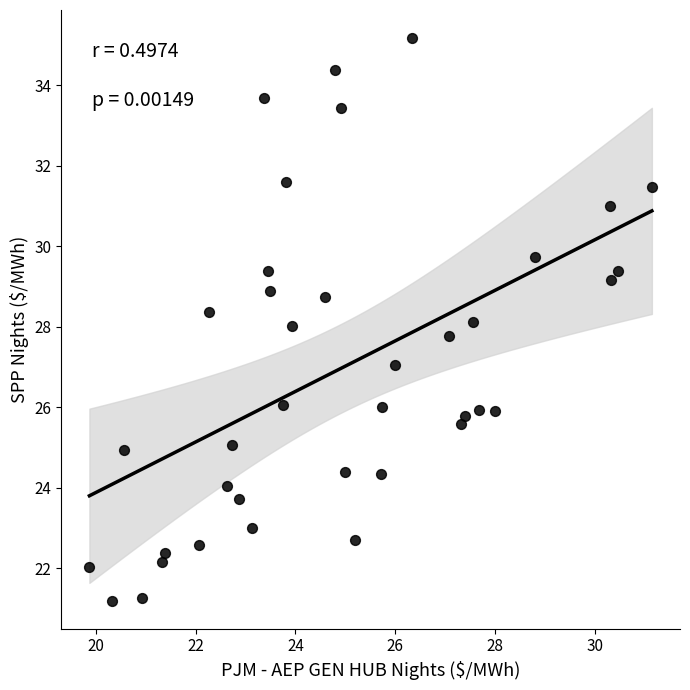

What is the range of Y values (max minus min)?

14.0